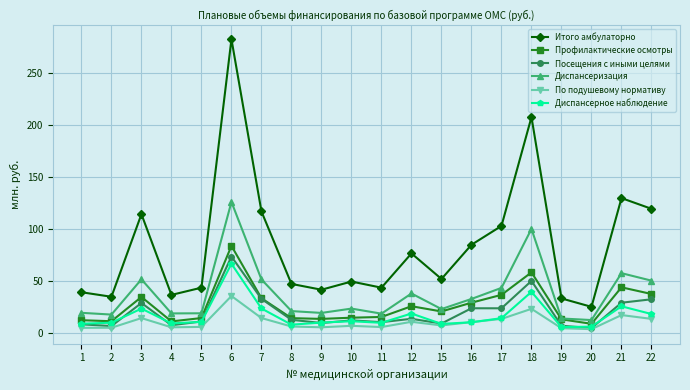

What is the average value of the Посещения с иными целями series?

20.0